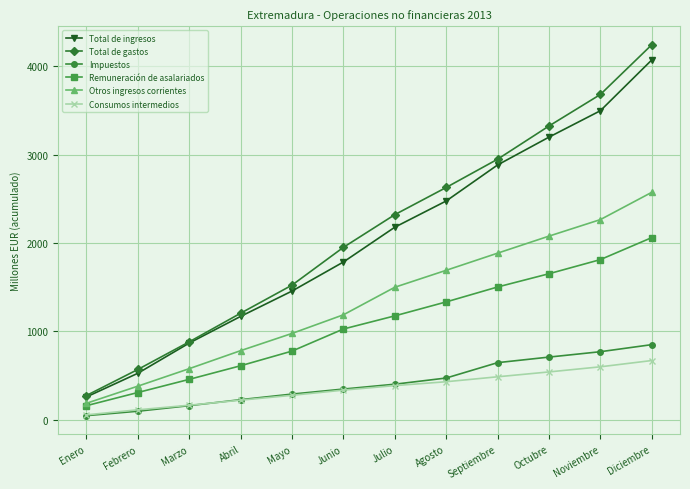

Reading right to left, what are all the values shown in this chart?

Total de ingresos: Diciembre=4073	Noviembre=3498	Octubre=3199	Septiembre=2884	Agosto=2476	Julio=2179	Junio=1785	Mayo=1456	Abril=1169	Marzo=867	Febrero=525	Enero=257
Total de gastos: Diciembre=4245	Noviembre=3682	Octubre=3325	Septiembre=2949	Agosto=2629	Julio=2321	Junio=1951	Mayo=1523	Abril=1205	Marzo=881	Febrero=568	Enero=273
Impuestos: Diciembre=849	Noviembre=769	Octubre=708	Septiembre=645	Agosto=471	Julio=401	Junio=346	Mayo=289	Abril=226	Marzo=158	Febrero=95	Enero=45
Remuneración de asalariados: Diciembre=2061	Noviembre=1812	Octubre=1652	Septiembre=1502	Agosto=1333	Julio=1175	Junio=1026	Mayo=776	Abril=610	Marzo=456	Febrero=307	Enero=158
Otros ingresos corrientes: Diciembre=2574	Noviembre=2265	Octubre=2078	Septiembre=1885	Agosto=1691	Julio=1499	Junio=1187	Mayo=976	Abril=781	Marzo=577	Febrero=379	Enero=185
Consumos intermedios: Diciembre=669	Noviembre=598	Octubre=540	Septiembre=485	Agosto=429	Julio=385	Junio=334	Mayo=275	Abril=220	Marzo=163	Febrero=111	Enero=54